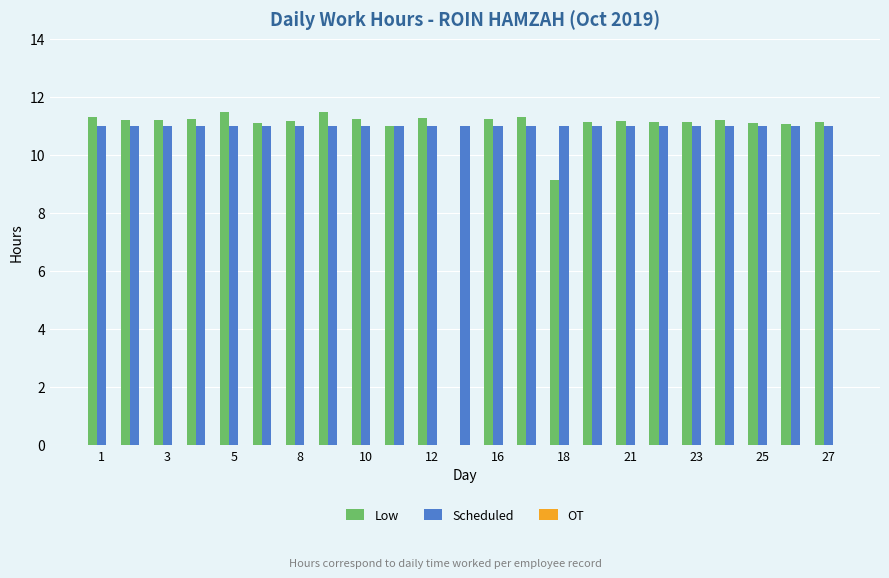

Does the chart contain stacked bars?

No